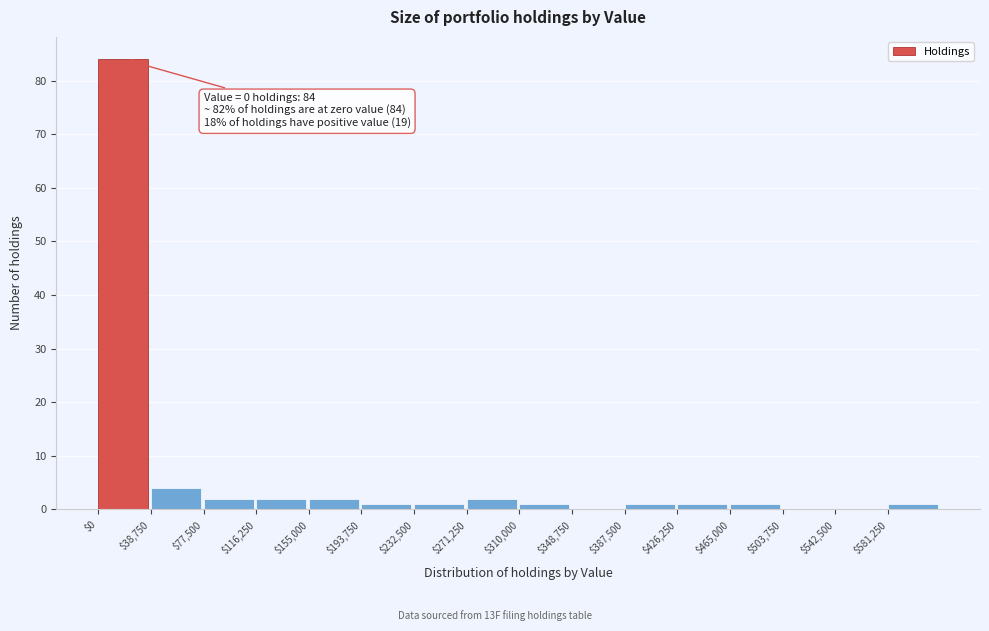

Over which range of the x-axis is the bar tallest?

0 to 40000